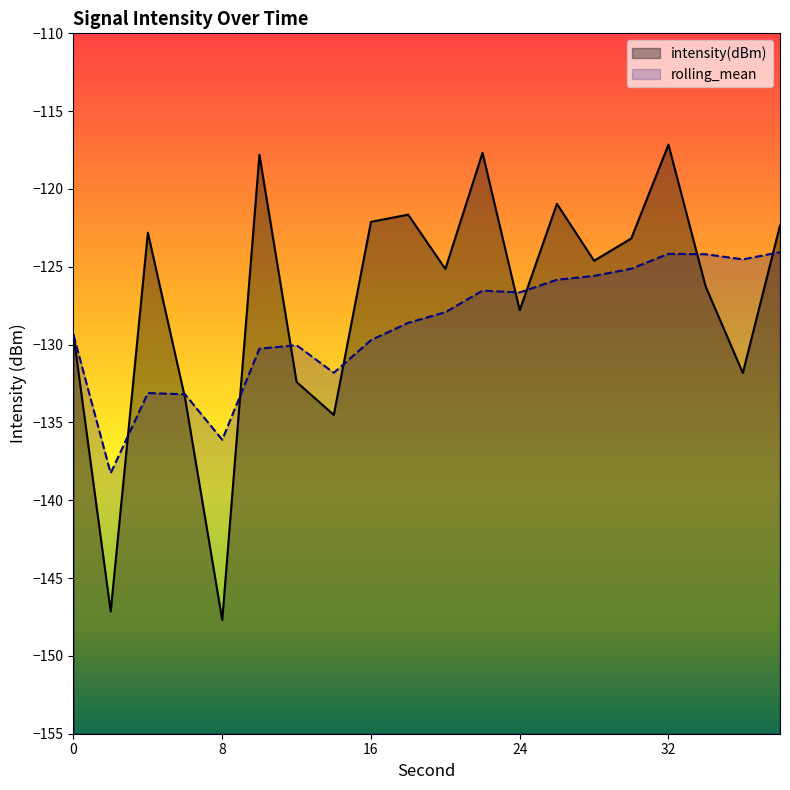

Which series ends up on top after the final intersection of intensity(dBm) and rolling_mean?

intensity(dBm)